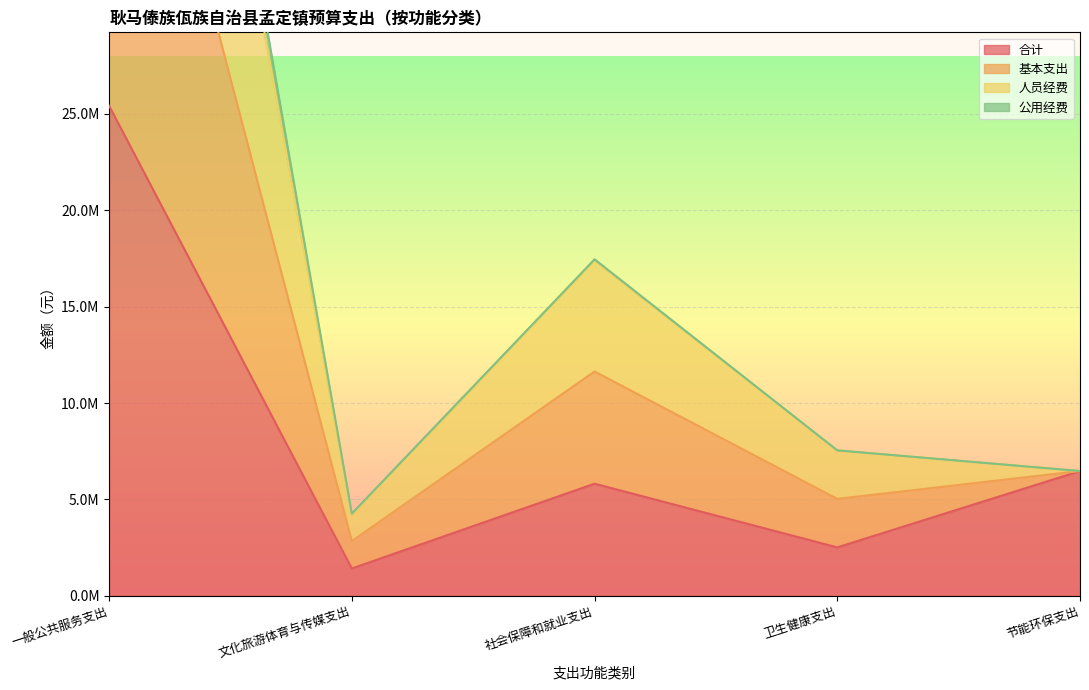

What is the smallest value displayed?

1421302.3